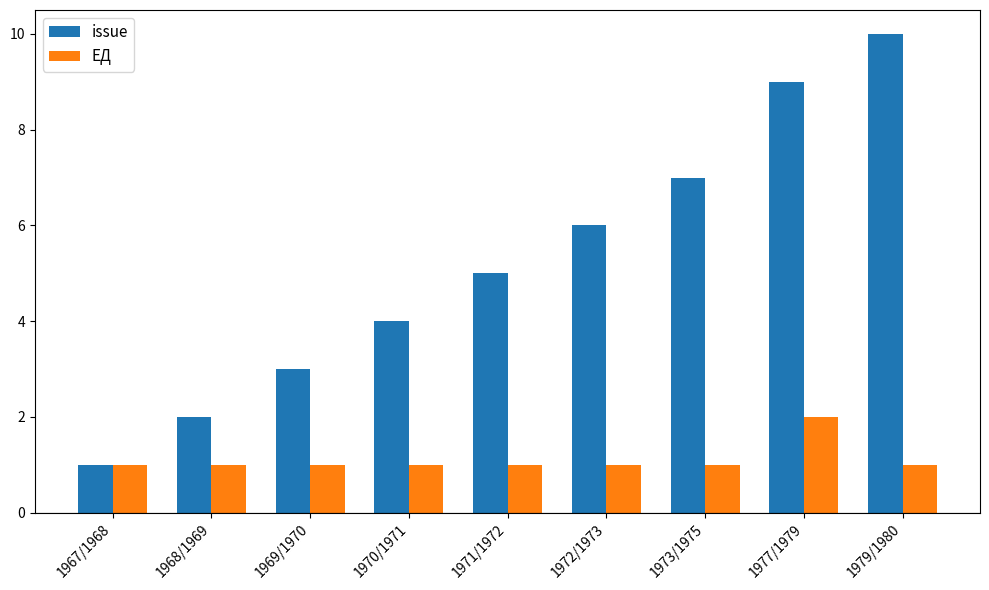

At 1971/1972, list the series in order from smallest to largest.

ЕД, issue